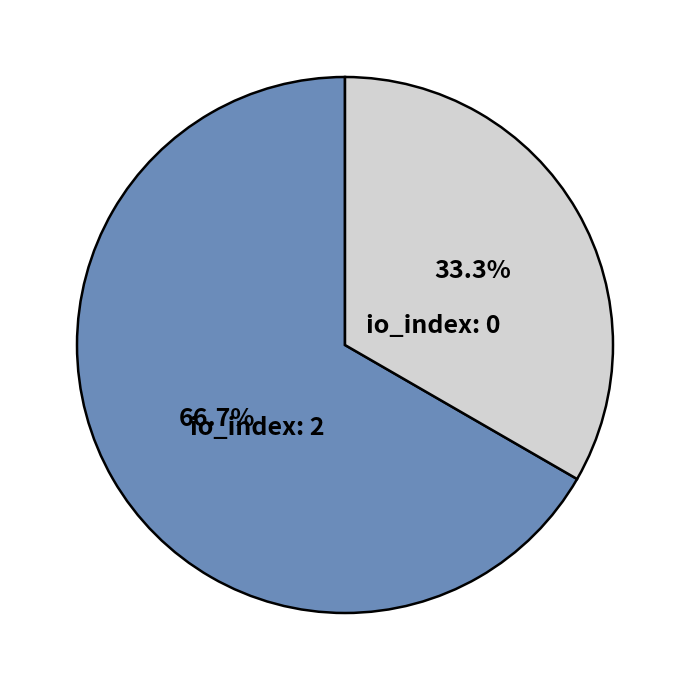

How many segments does this pie chart have?

2